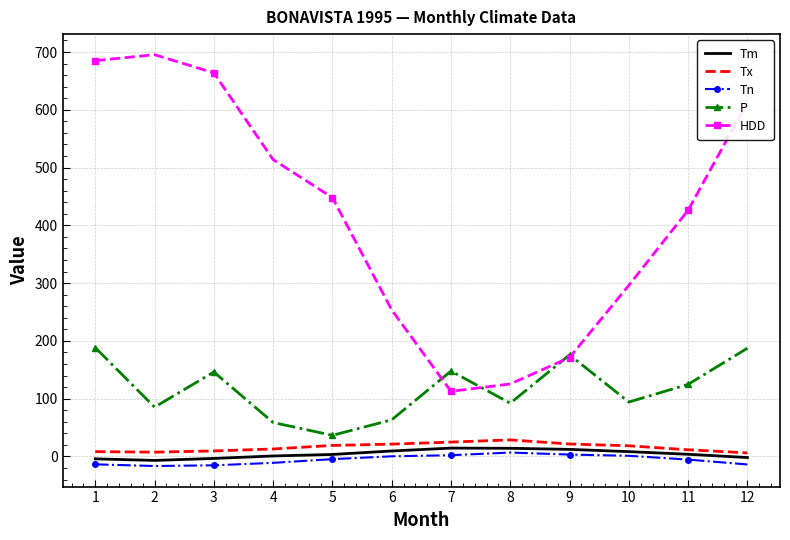

True or false: Tn and Tx cross at least once.

False